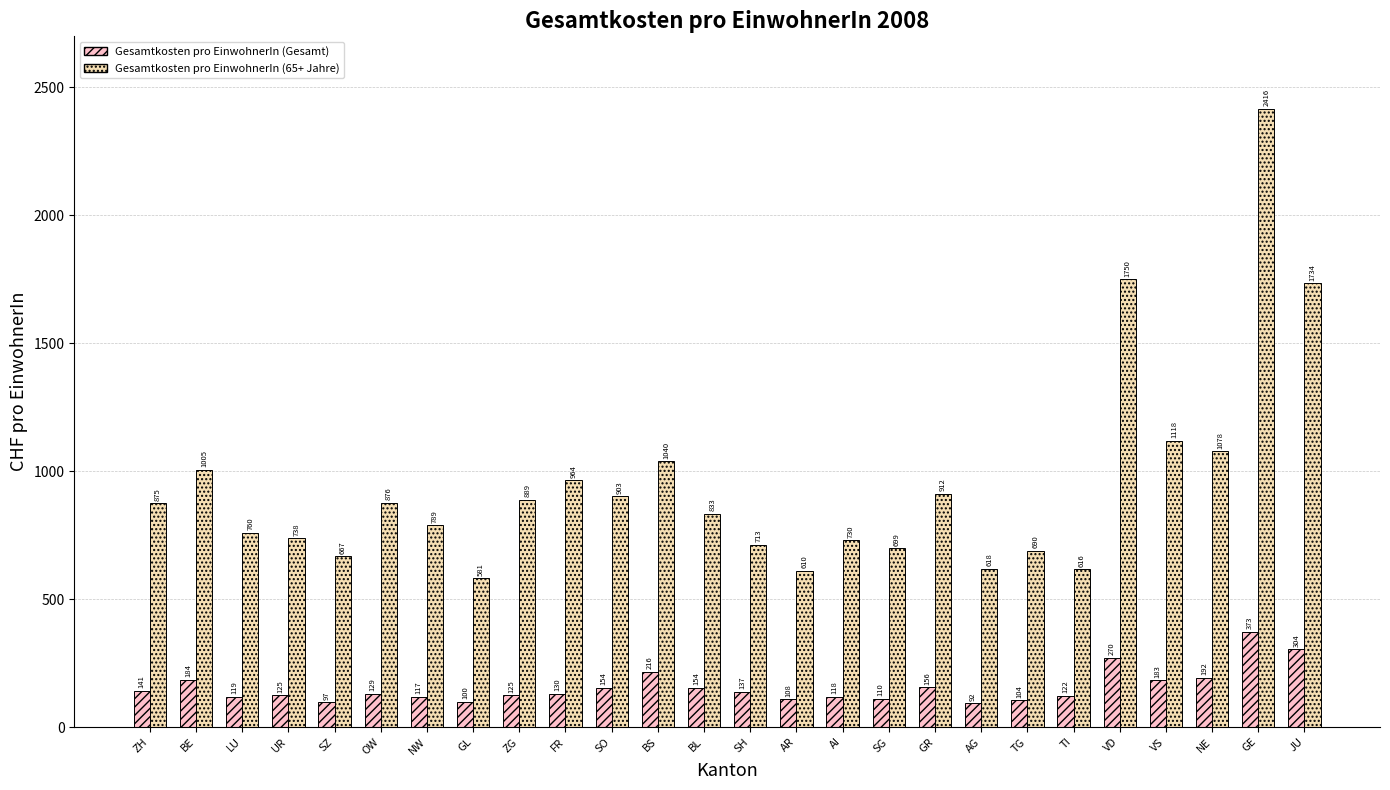

How many values in the Gesamtkosten pro EinwohnerIn (Gesamt) series exceed 130?

13